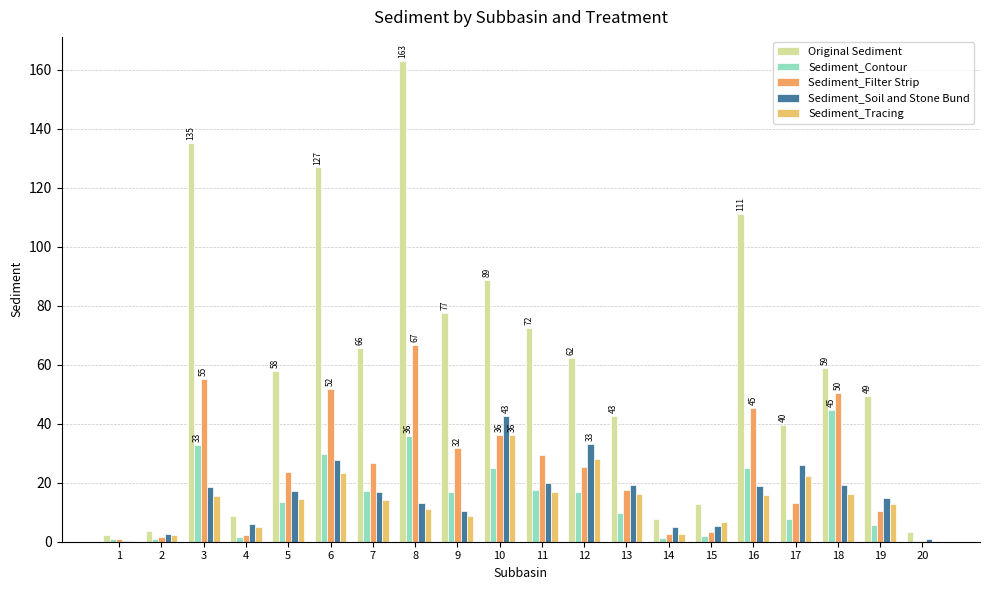

What is the spread (max minus min) of values at 3?

119.6